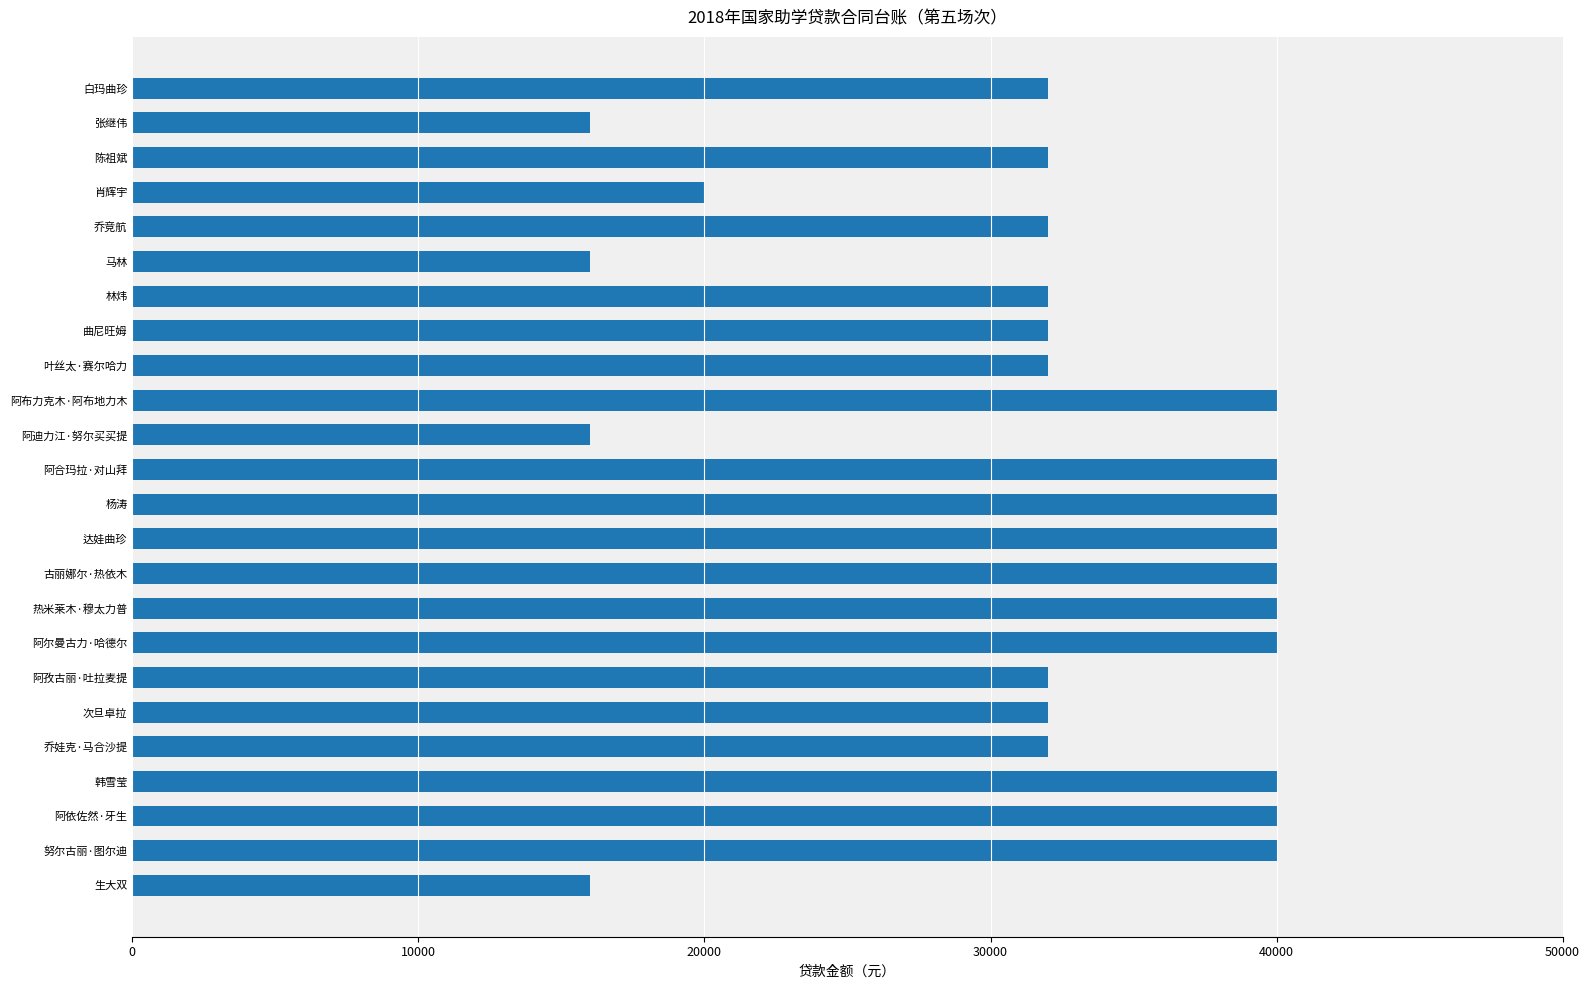

Read the value at 热米莱木·穆太力普.

40000